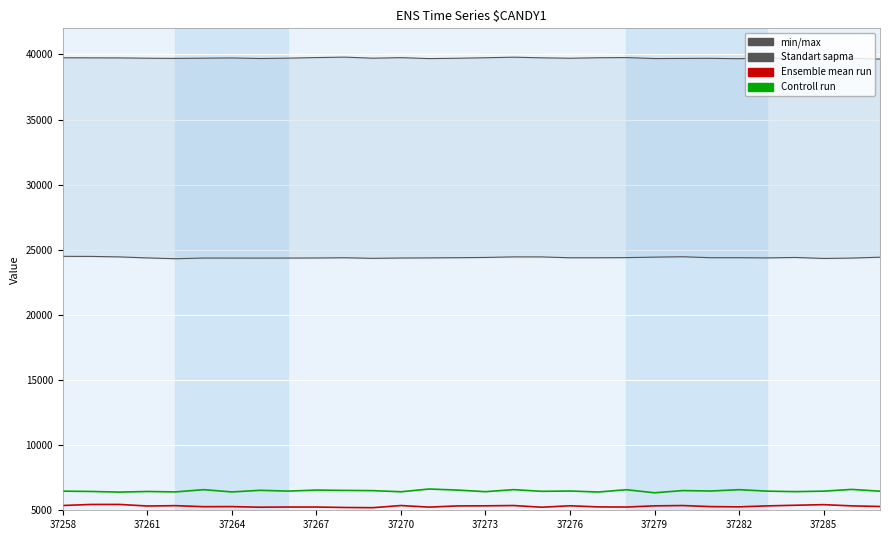

Which series has the largest range (max minus min)?

Controll run